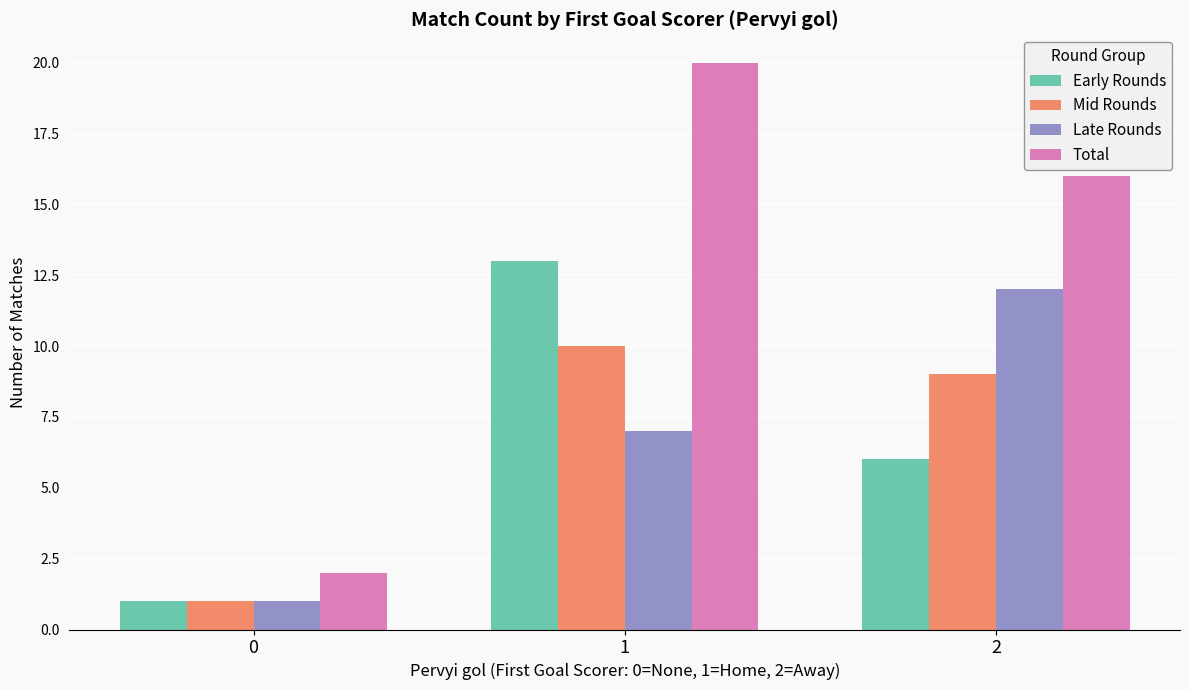

Count the Total values in the range 2 to 20.

3